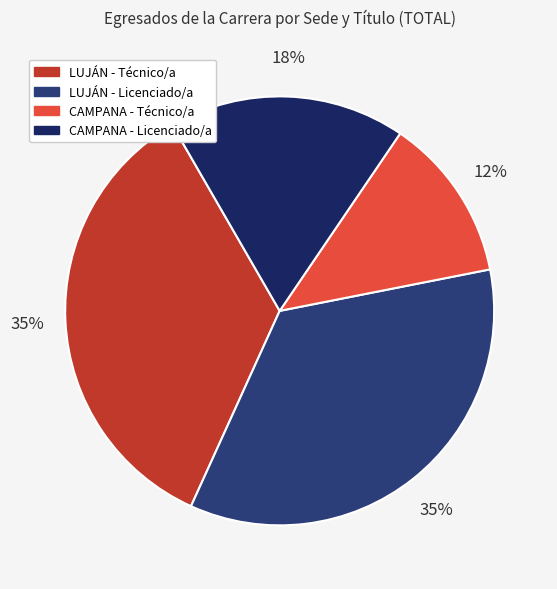

What is the smallest slice in the pie chart?

CAMPANA - Técnico/a